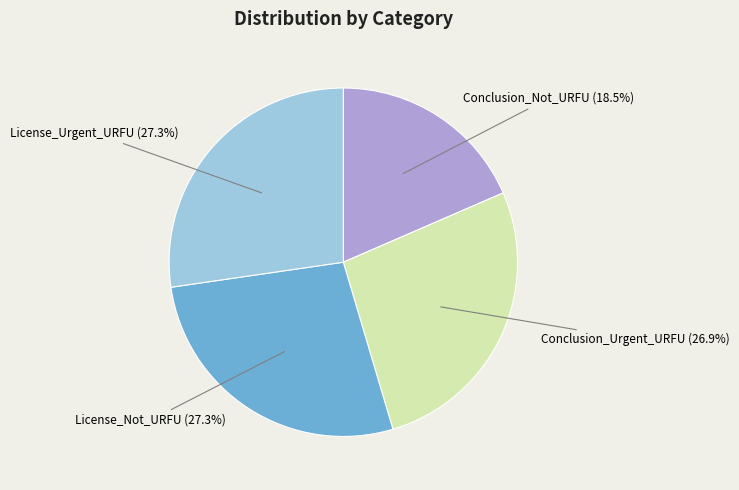

To the nearest percent, what is the combined percentage of Conclusion_Not_URFU and License_Not_URFU?

46%